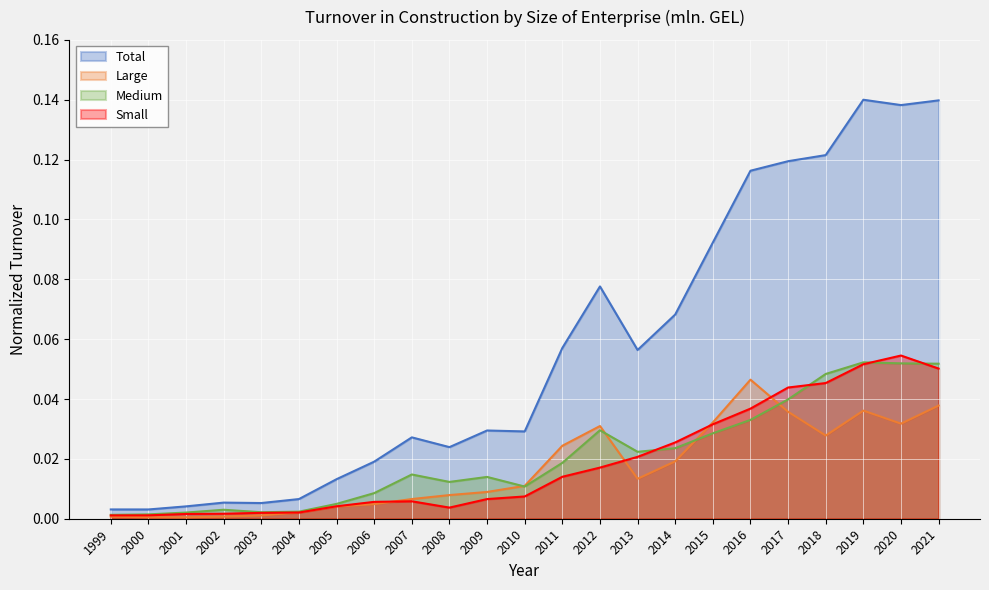

Reading right to left, transcribe all the data shown in this chart.

Large: 2021=0.0	2020=0.0	2019=0.0	2018=0.0	2017=0.0	2016=0.0	2015=0.0	2014=0.0	2013=0.0	2012=0.0	2011=0.0	2010=0.0	2009=0.0	2008=0.0	2007=0.0	2006=0.0	2005=0.0	2004=0.0	2003=0.0	2002=0.0	2001=0.0	2000=0.0	1999=0.0
Medium: 2021=0.1	2020=0.1	2019=0.1	2018=0.0	2017=0.0	2016=0.0	2015=0.0	2014=0.0	2013=0.0	2012=0.0	2011=0.0	2010=0.0	2009=0.0	2008=0.0	2007=0.0	2006=0.0	2005=0.0	2004=0.0	2003=0.0	2002=0.0	2001=0.0	2000=0.0	1999=0.0
Small: 2021=0.1	2020=0.1	2019=0.1	2018=0.0	2017=0.0	2016=0.0	2015=0.0	2014=0.0	2013=0.0	2012=0.0	2011=0.0	2010=0.0	2009=0.0	2008=0.0	2007=0.0	2006=0.0	2005=0.0	2004=0.0	2003=0.0	2002=0.0	2001=0.0	2000=0.0	1999=0.0
Total: 2021=0.1	2020=0.1	2019=0.1	2018=0.1	2017=0.1	2016=0.1	2015=0.1	2014=0.1	2013=0.1	2012=0.1	2011=0.1	2010=0.0	2009=0.0	2008=0.0	2007=0.0	2006=0.0	2005=0.0	2004=0.0	2003=0.0	2002=0.0	2001=0.0	2000=0.0	1999=0.0